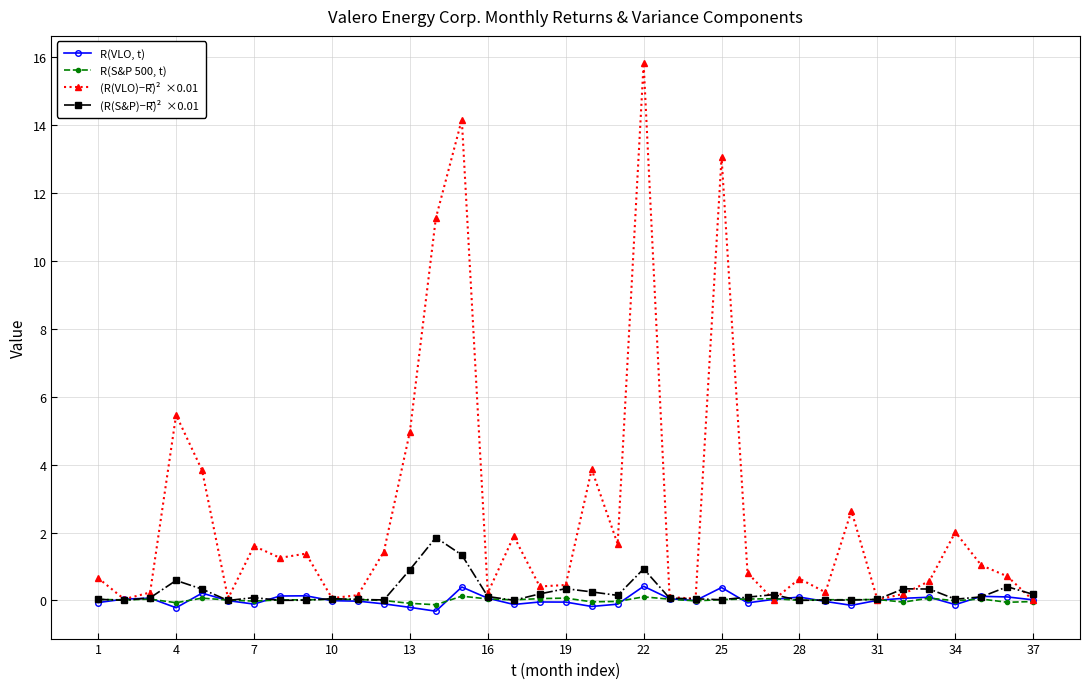

What is the greatest value displayed?

15.8